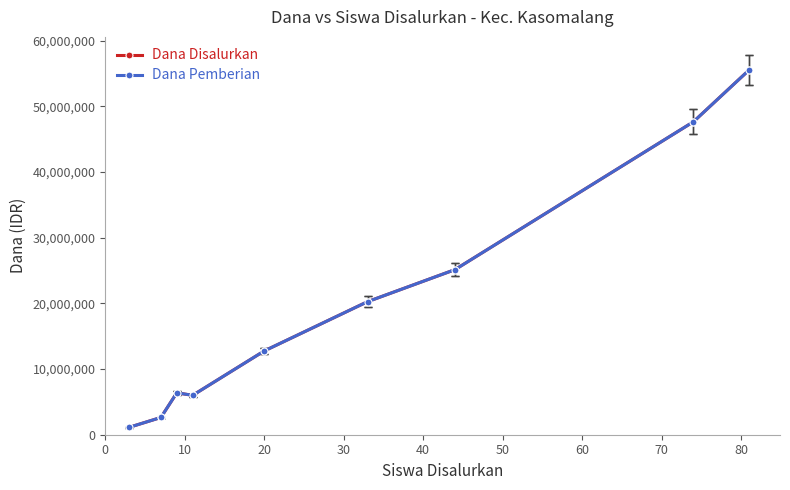

What is the lowest value of the Dana Pemberian series?

1125000